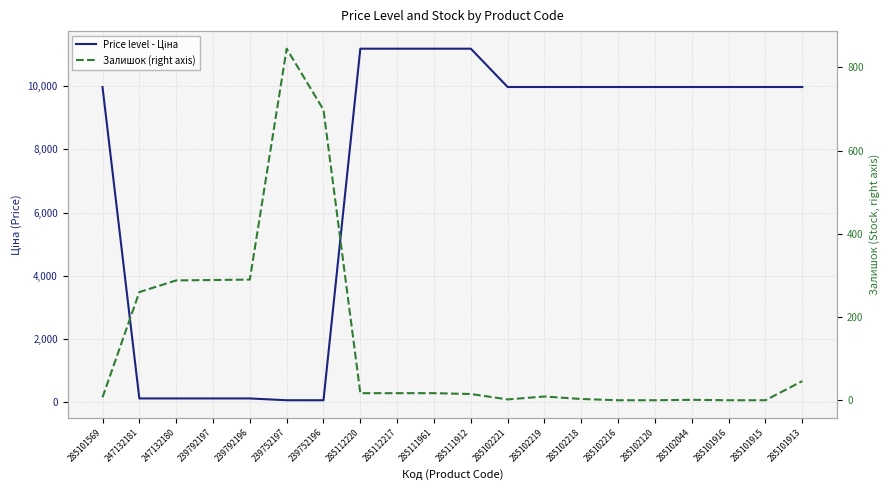

What is the difference between the second highest and minimum values in the Price level - Ціна series?

11131.1